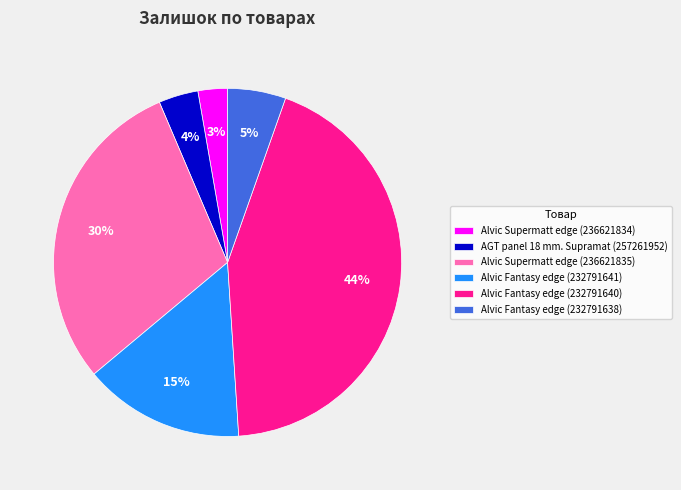

To the nearest percent, what is the combined percentage of Alvic Supermatt edge (236621835) and Alvic Fantasy edge (232791640)?

73%